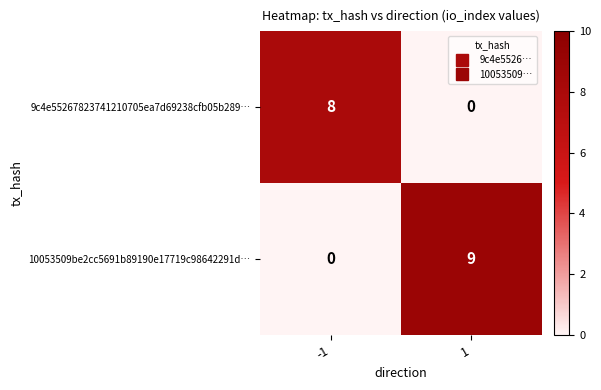

Reading right to left, list all the values displayed in this chart.

9c4e55267823741210705ea7d69238cfb05b289…: 0	8
10053509be2cc5691b89190e17719c98642291d…: 9	0